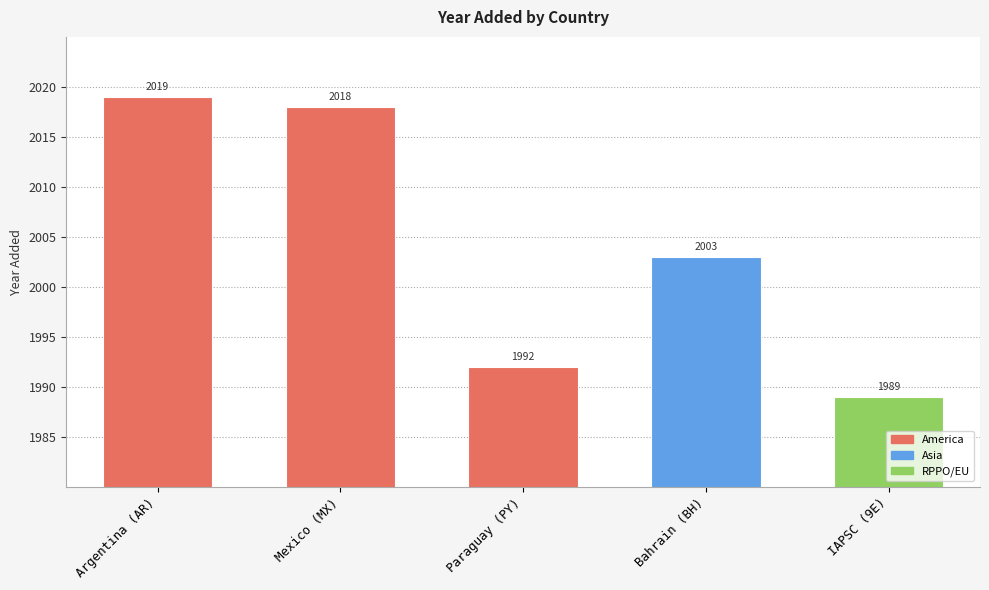

The value at Bahrain (BH) is 2003. True or false?

True